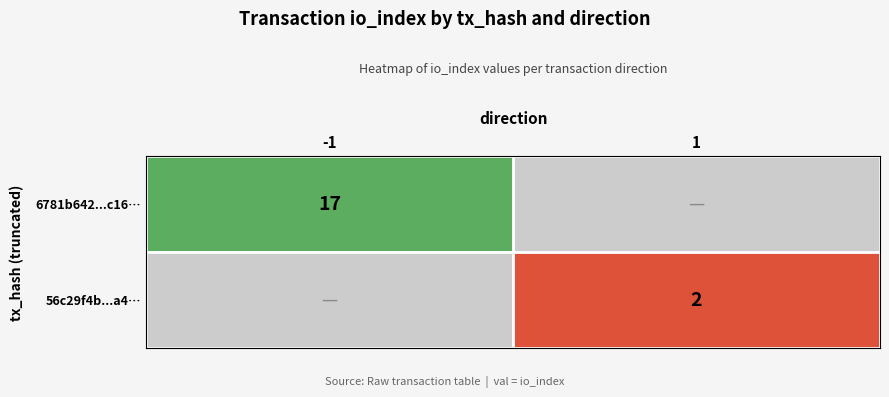

The value of 56c29f4b...a4… at 1 is 1. True or false?

False